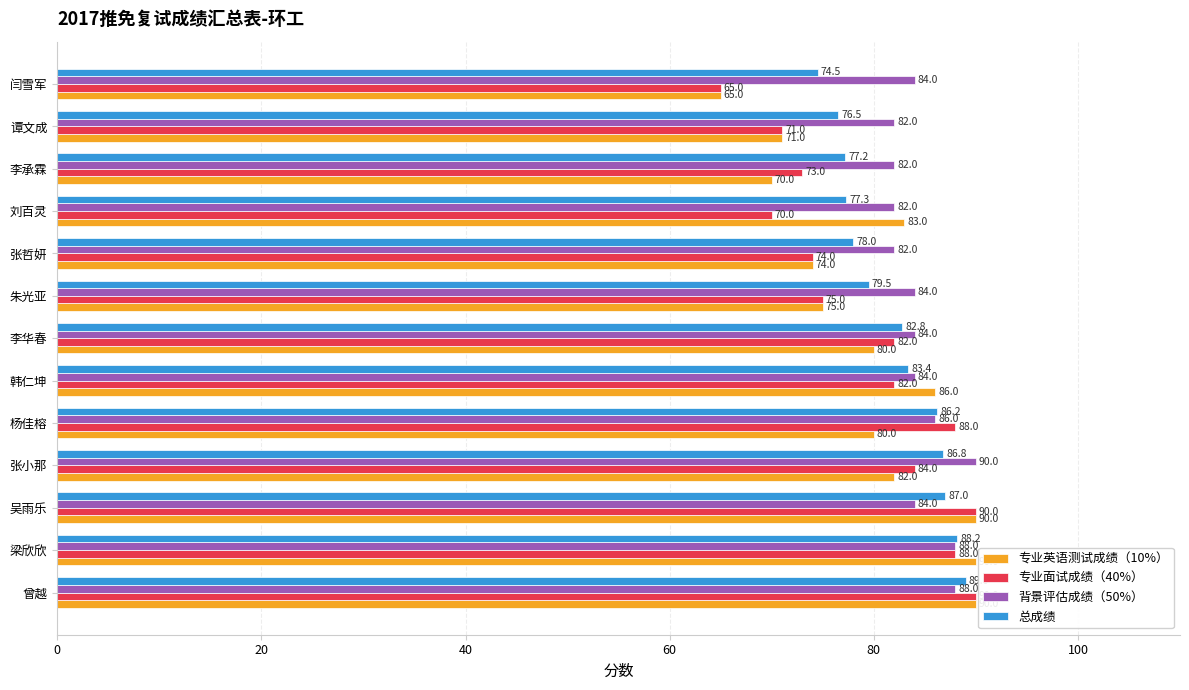

True or false: 总成绩 has a value of 77.2 at 李承霖.

True